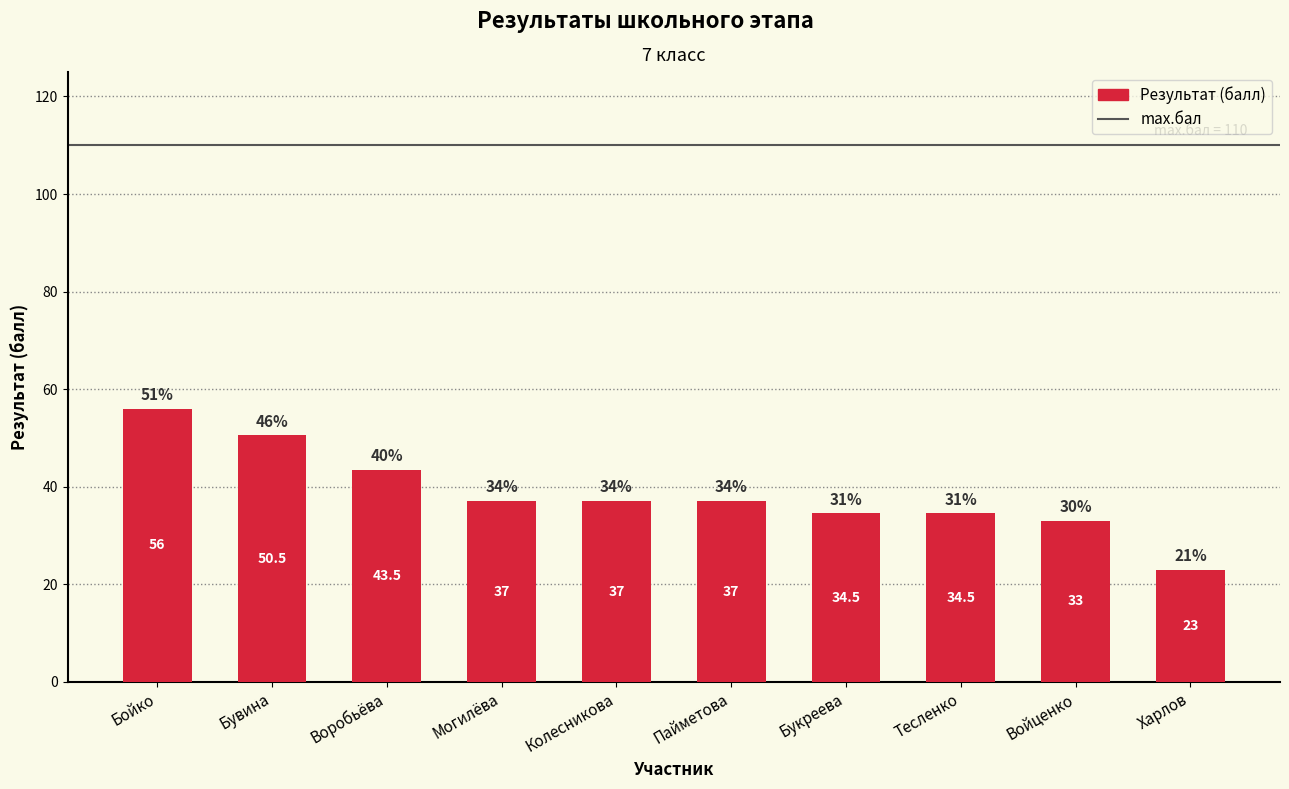

The chart shows a value of 30.3 at Харлов. True or false?

False